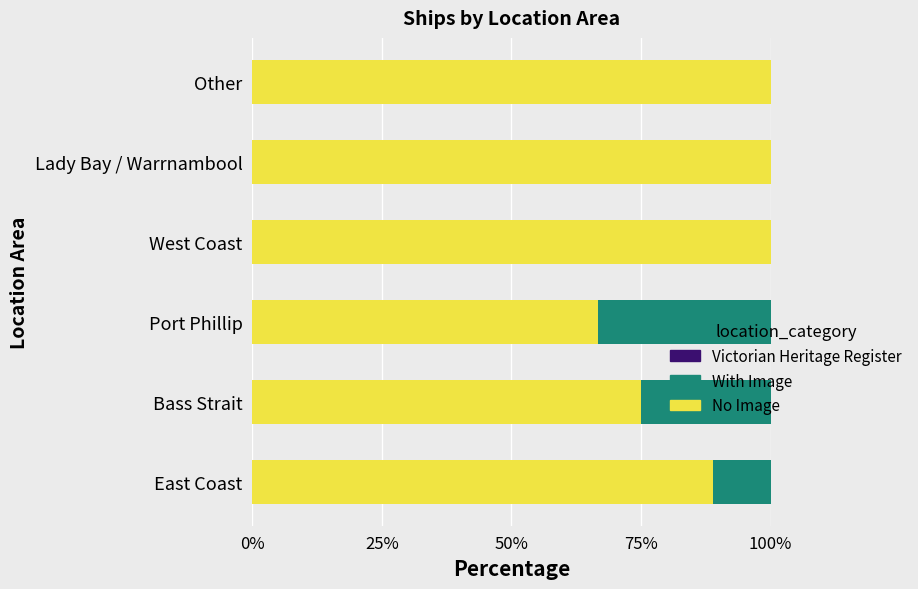

What is the total value across all series at Other?

100.0